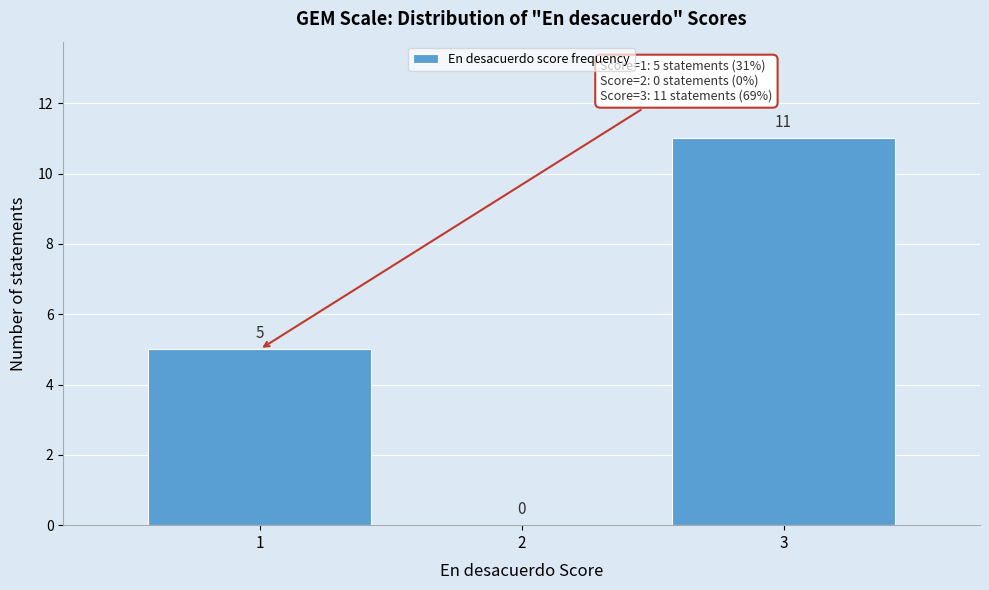

Reading left to right, list every bar in this chart as the range it spans on the x-axis followed by its height.

0.5 to 1.5: 5
1.5 to 2.5: 0
2.5 to 3.5: 11